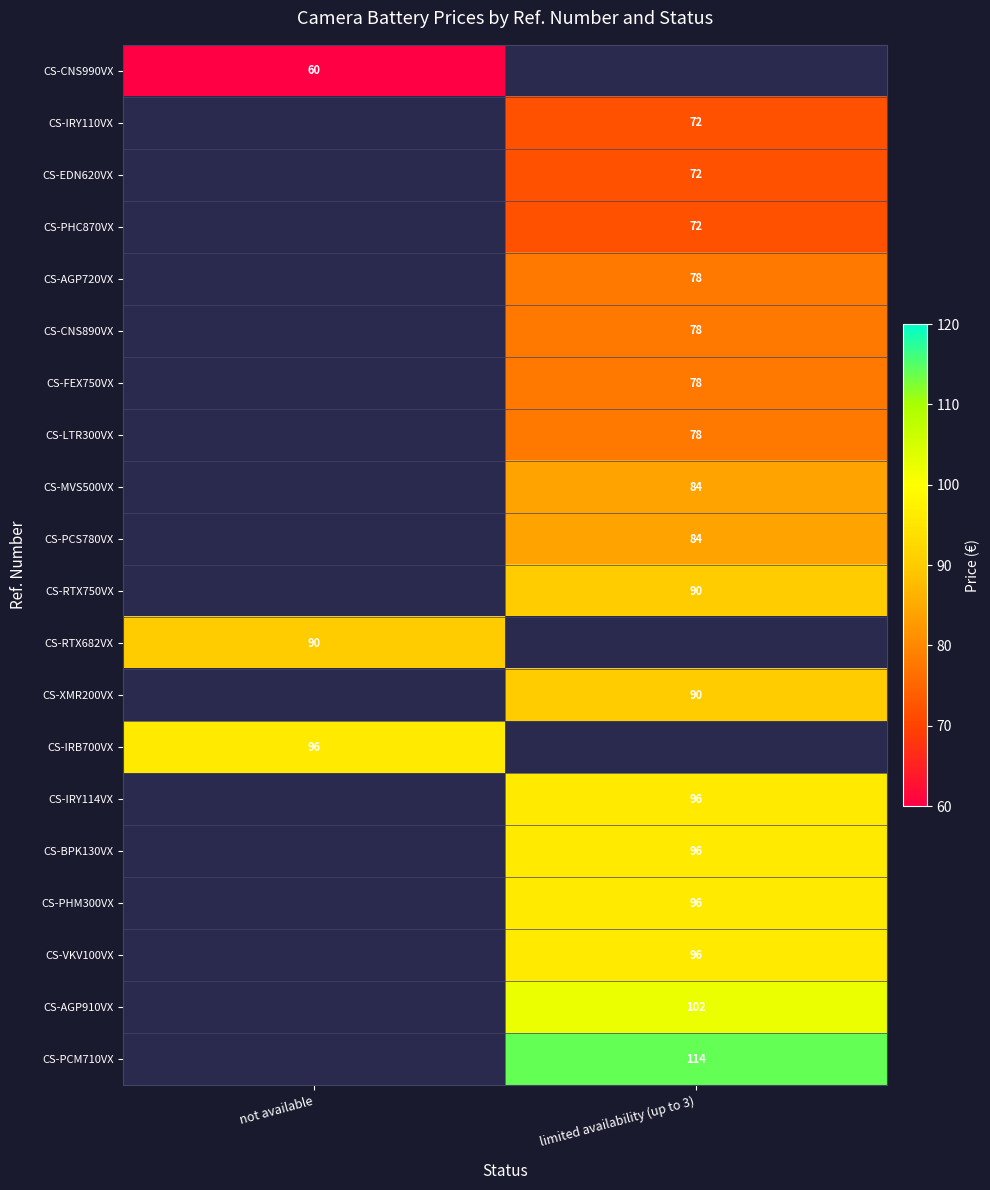

What is the spread (max minus min) of values at not available?

36.0